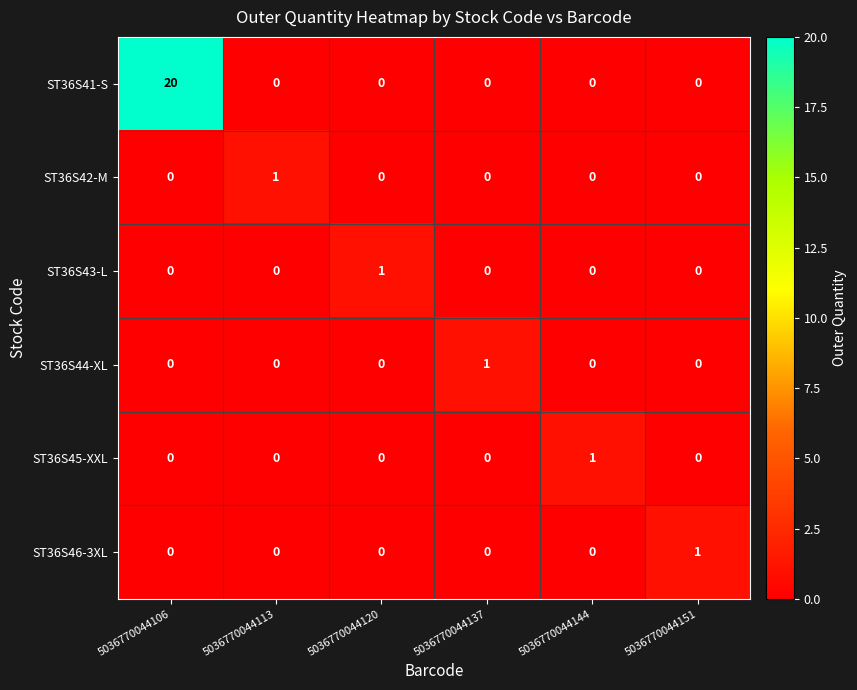

The ST36S41-S series shows 20 at 5036770044106. True or false?

True